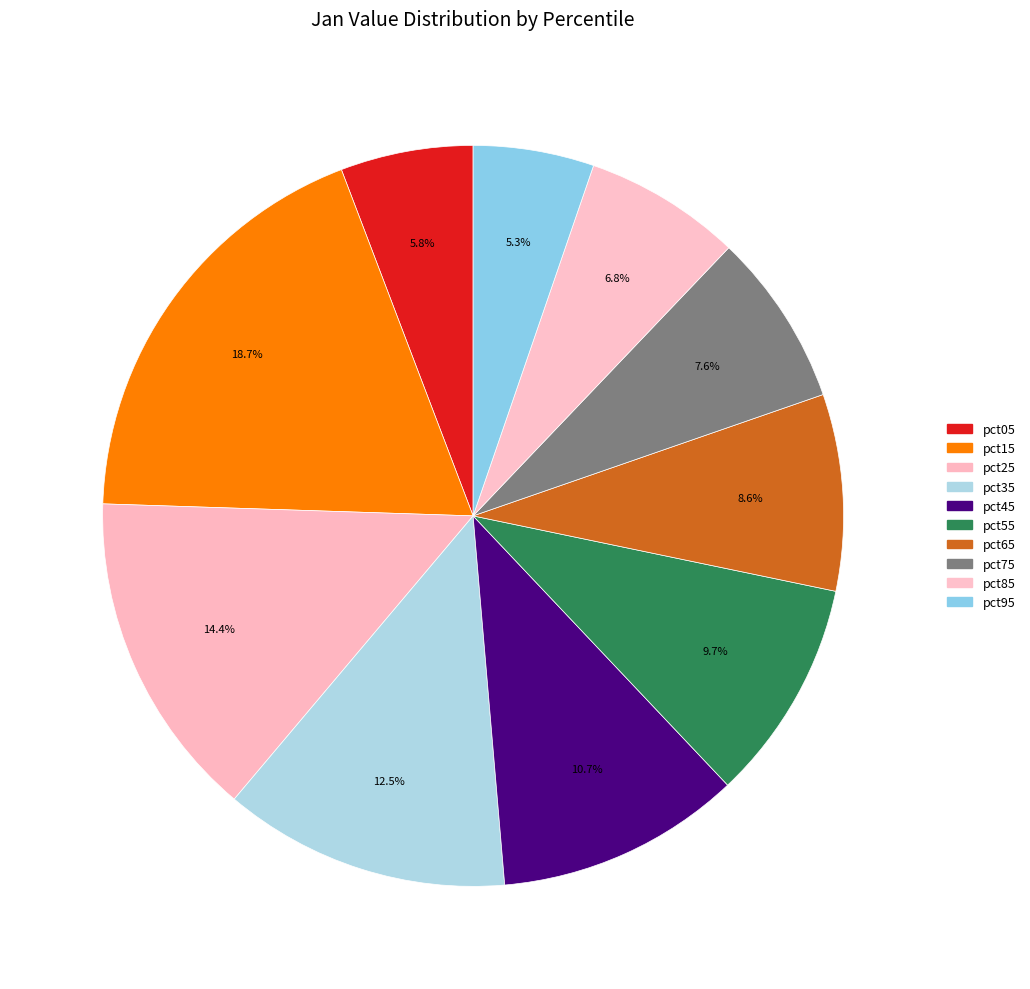

Between pct95 and pct85, which is larger?

pct85